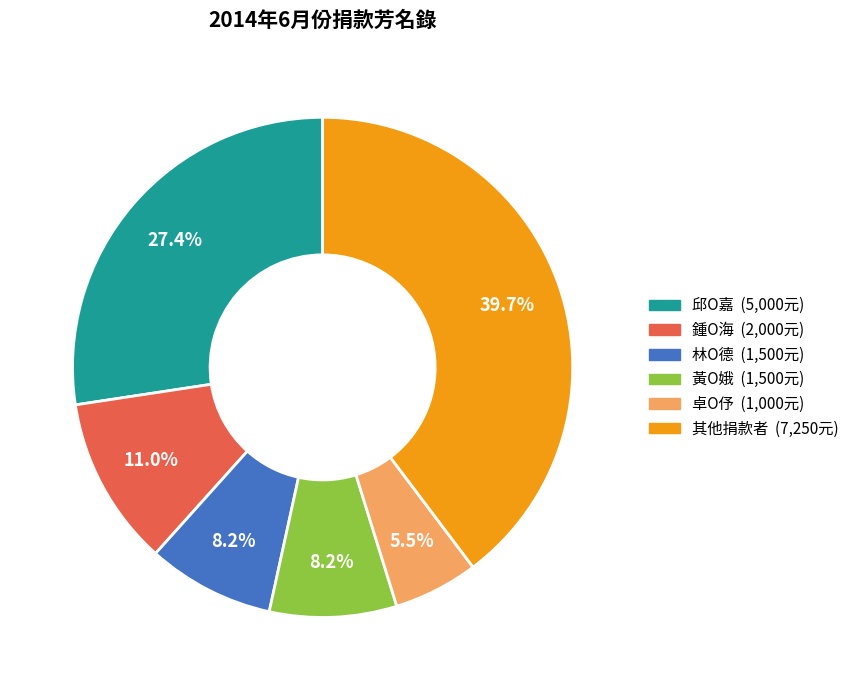

How many segments does this pie chart have?

6